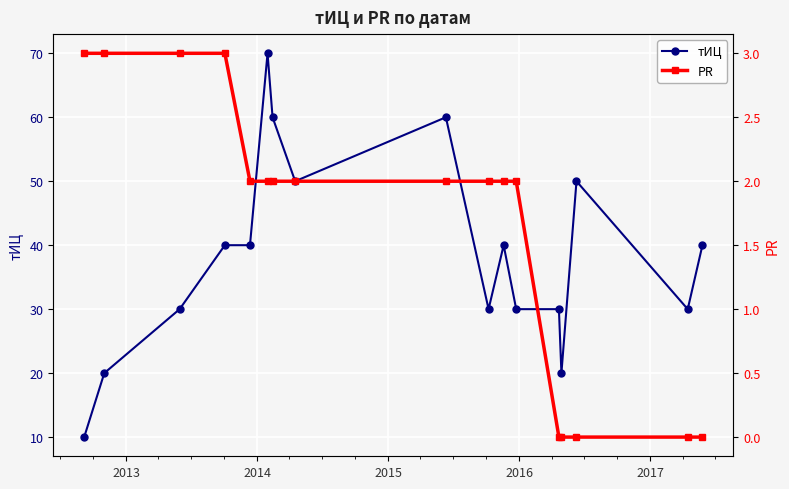

Reading right to left, list all the values displayed in this chart.

тИЦ: 40	30	50	20	30	30	40	30	60	50	60	70	40	40	30	20	10
PR: 0	0	0	0	0	2	2	2	2	2	2	2	2	3	3	3	3